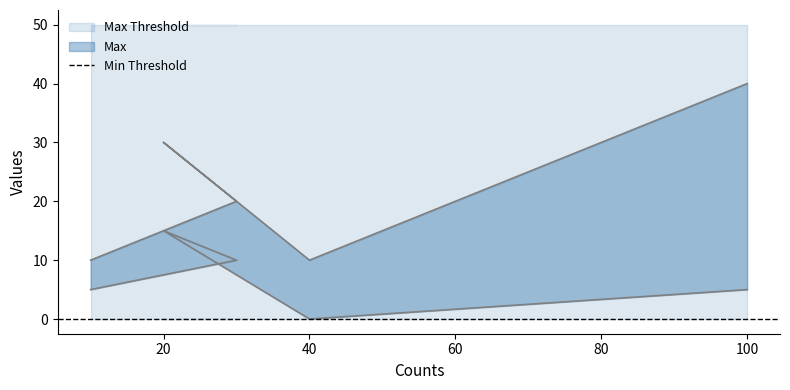

How many interior local valleys does the Max series have?

1